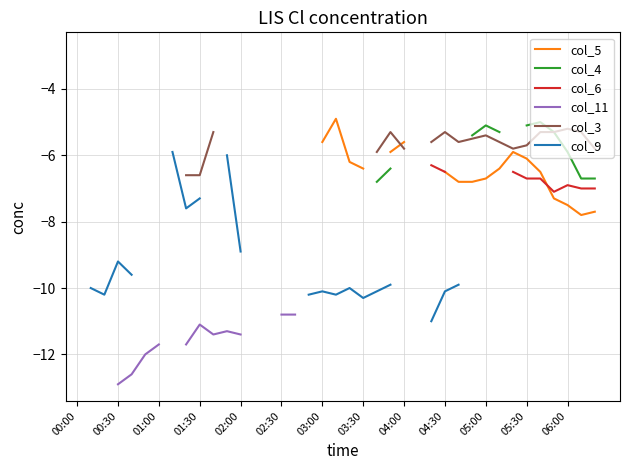

True or false: col_4 and col_9 cross at least once.

False